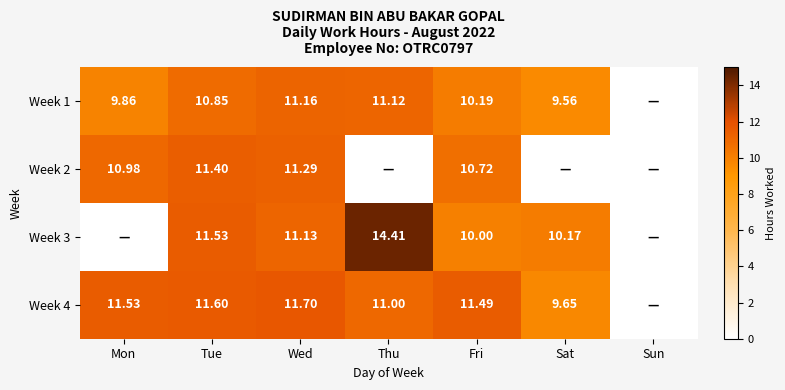

Which series has the largest range (max minus min)?

Week 3